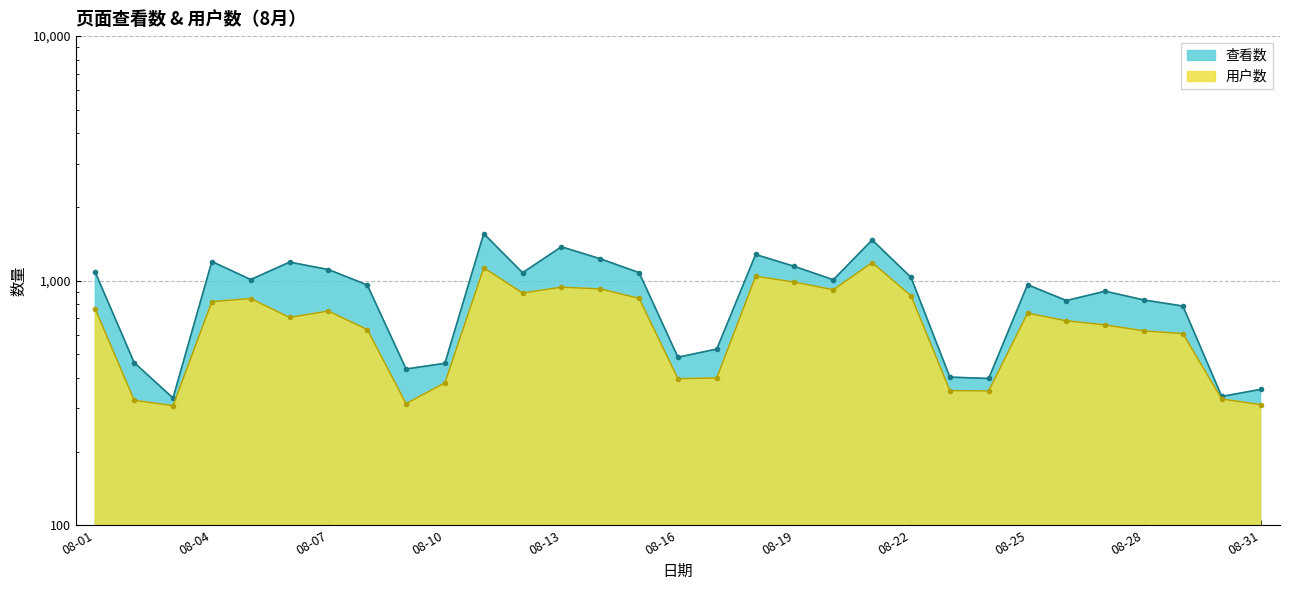

Is it true that 用户数 equals 1480 at 08-12?

False